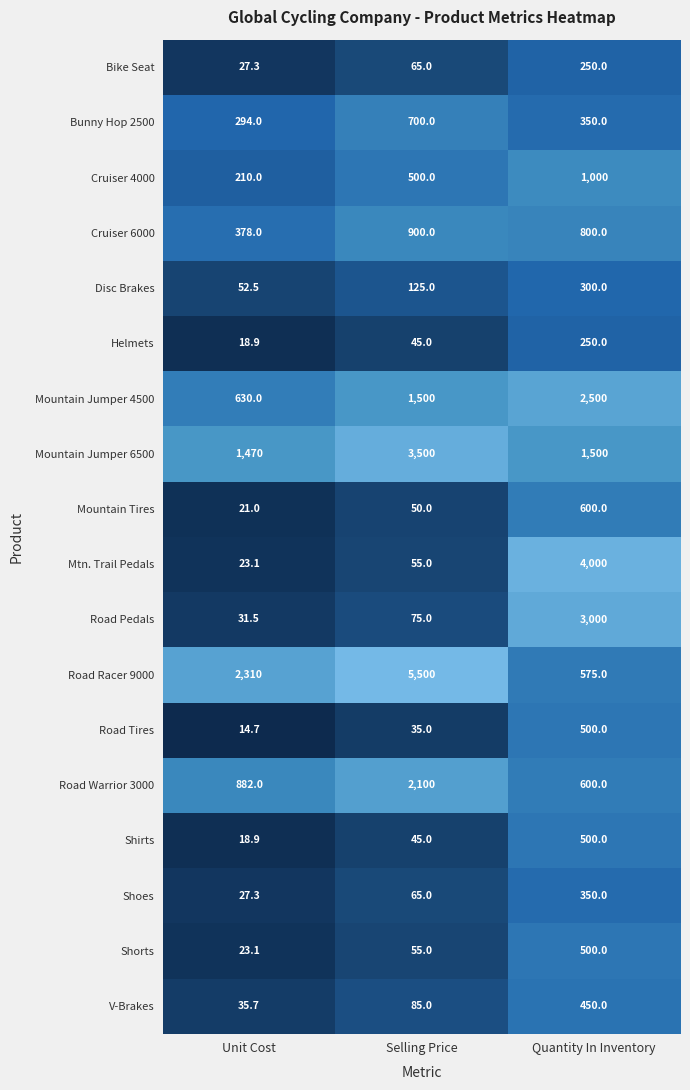

The Shoes series shows 350.0 at Quantity In Inventory. True or false?

True